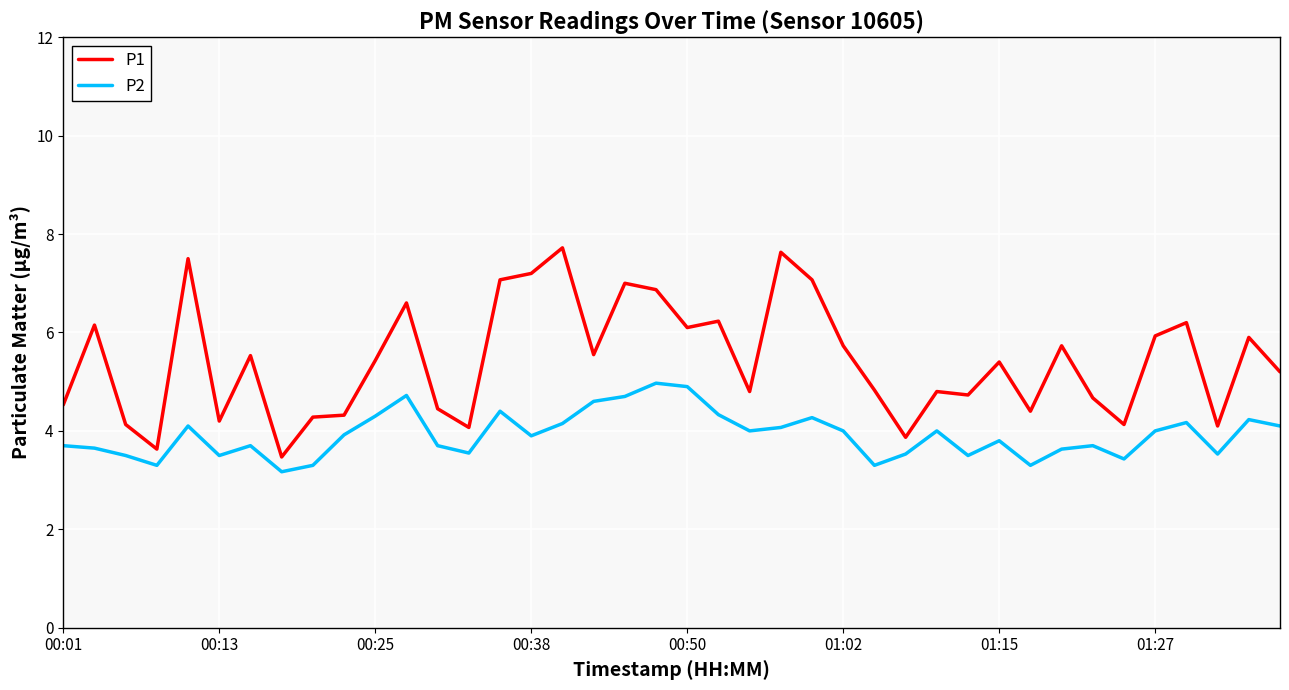

True or false: P1 and P2 intersect in this chart.

False